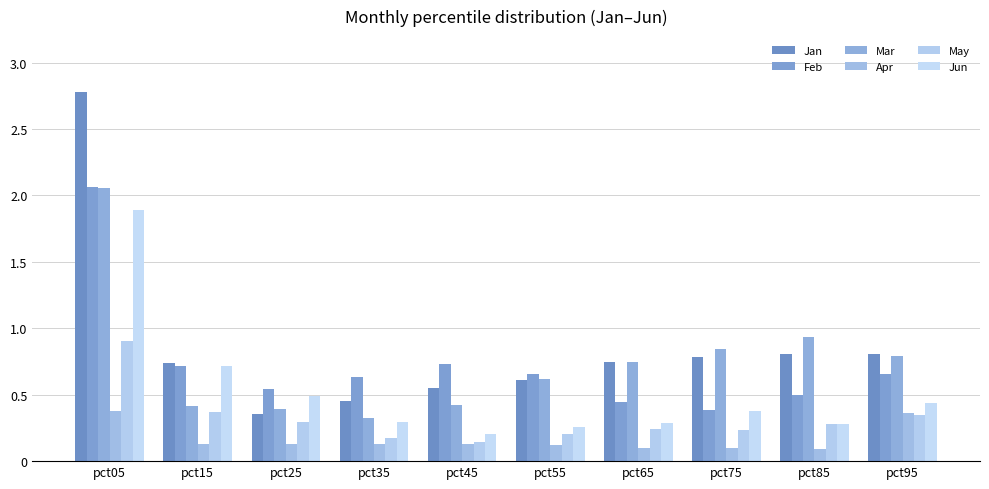

At which label is Jun closest to 1?

pct15